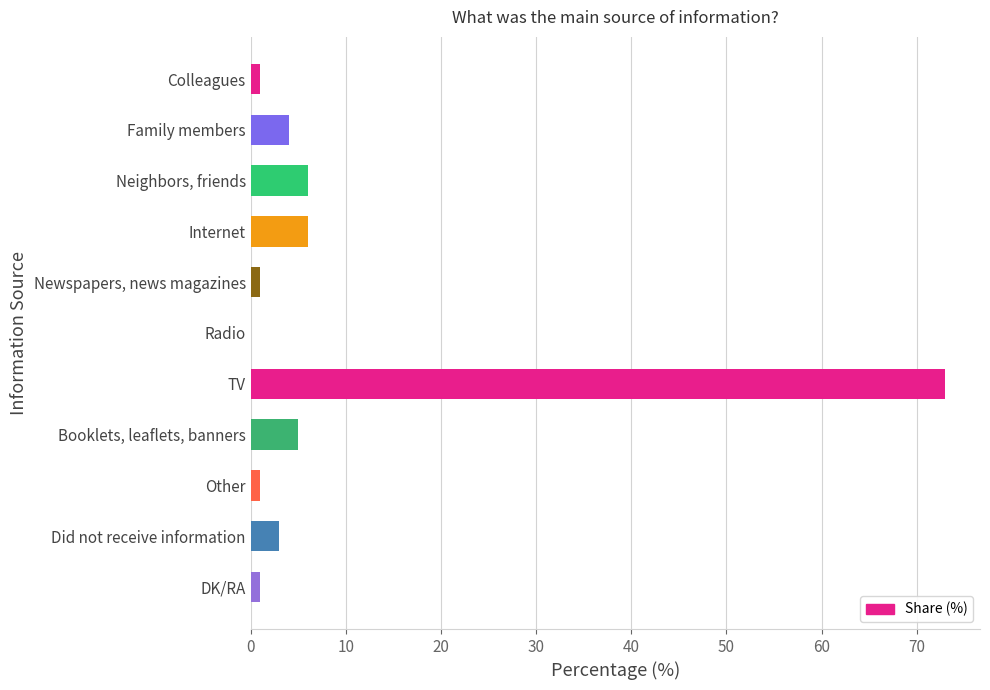

Which has a higher value, TV or Did not receive information?

TV